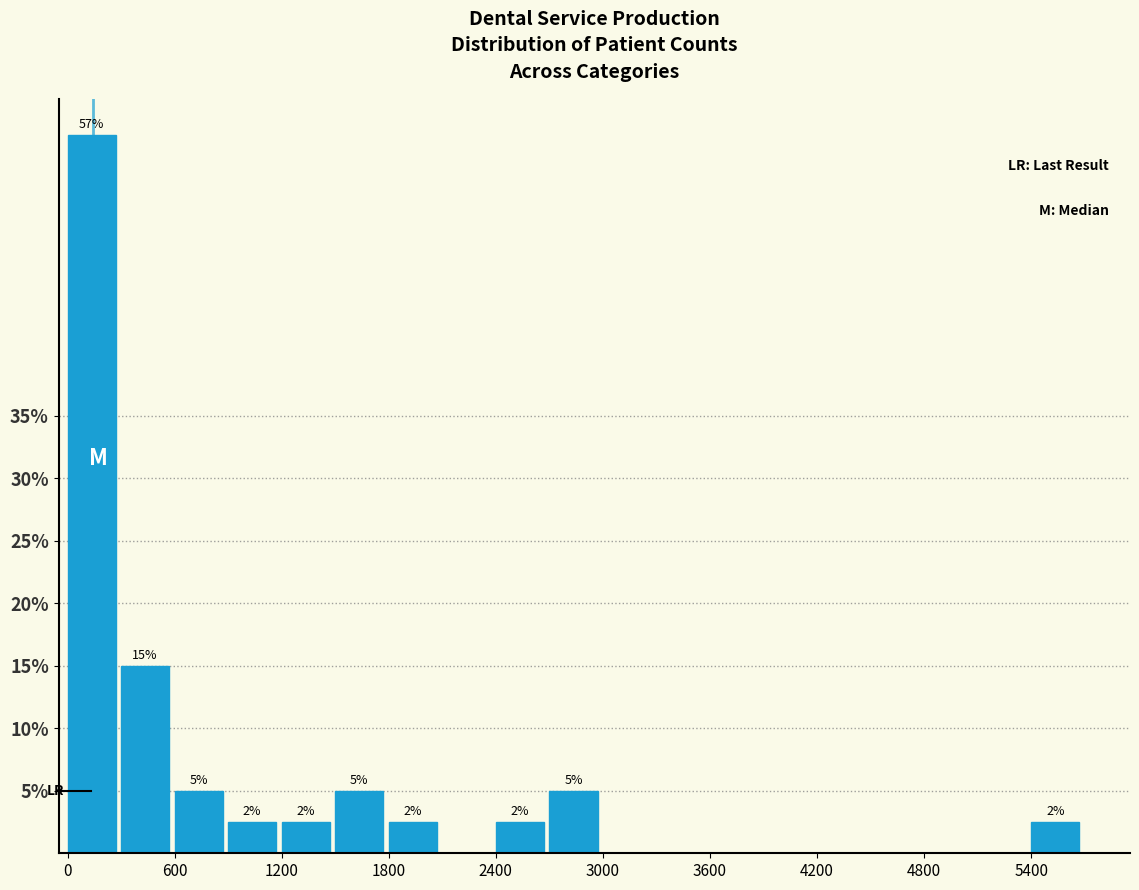

Read against the x-axis, roughly where is the centre of the tallest bar?

100